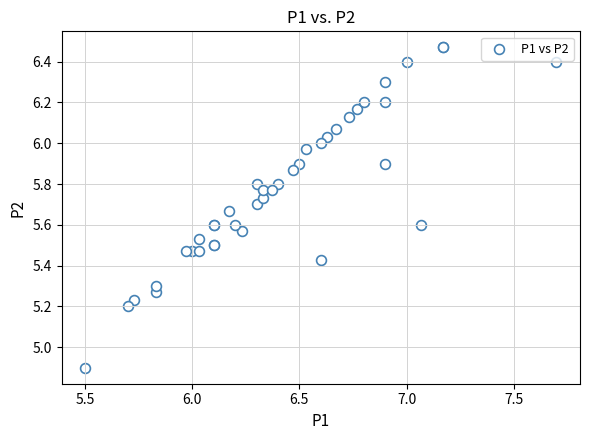

What Y value in the scatter plot is closest to 5?

4.9